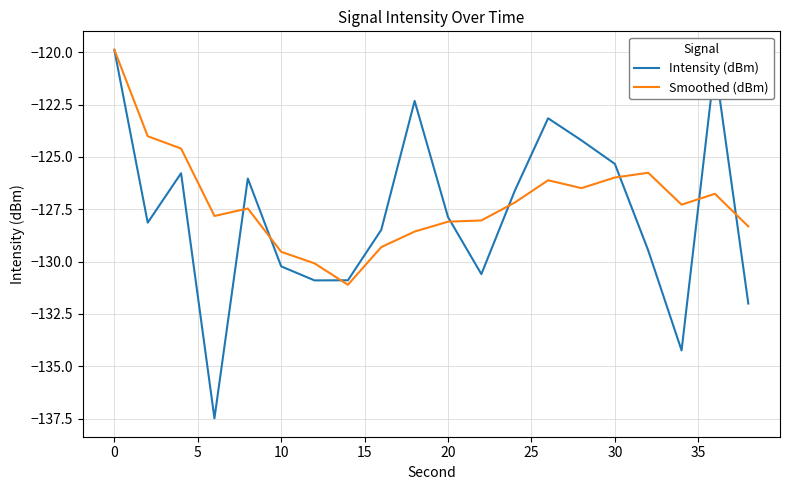

Which series has the largest range (max minus min)?

Intensity (dBm)